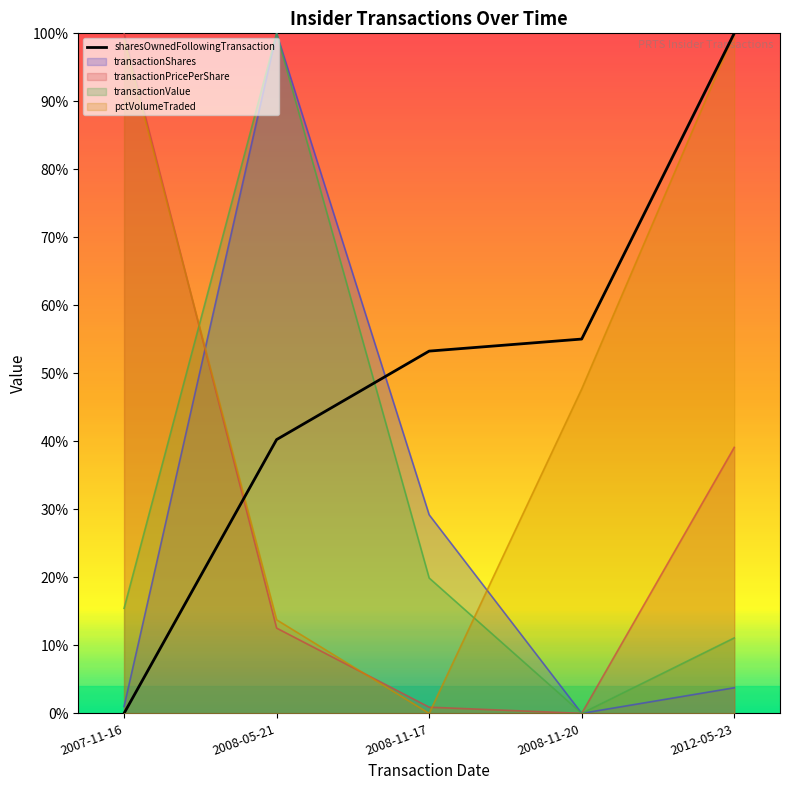

How many values in the transactionShares series exceed 0?

4